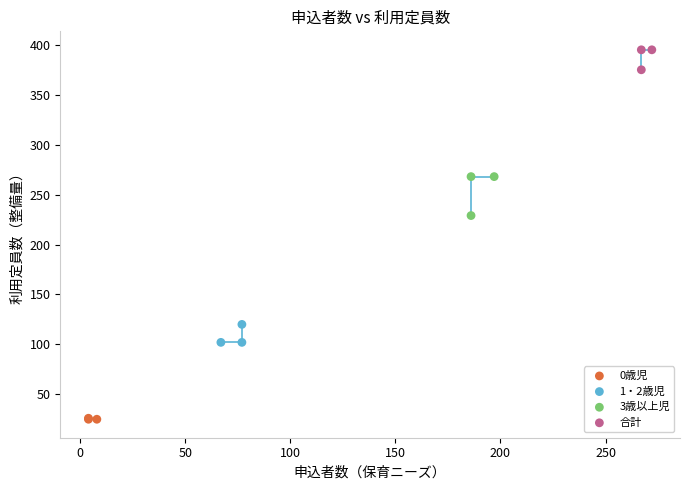

Which series reaches the maximum Y coordinate?

合計